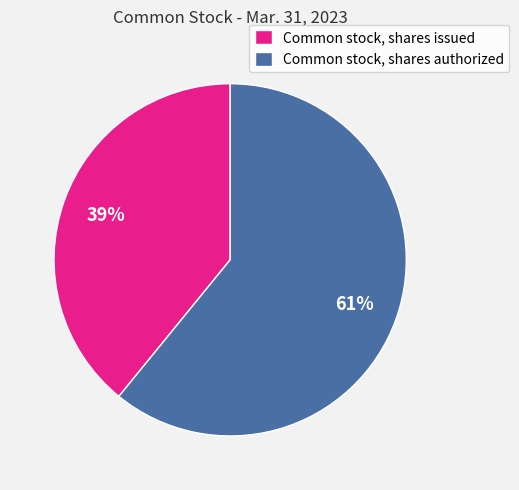

How many segments does this pie chart have?

2